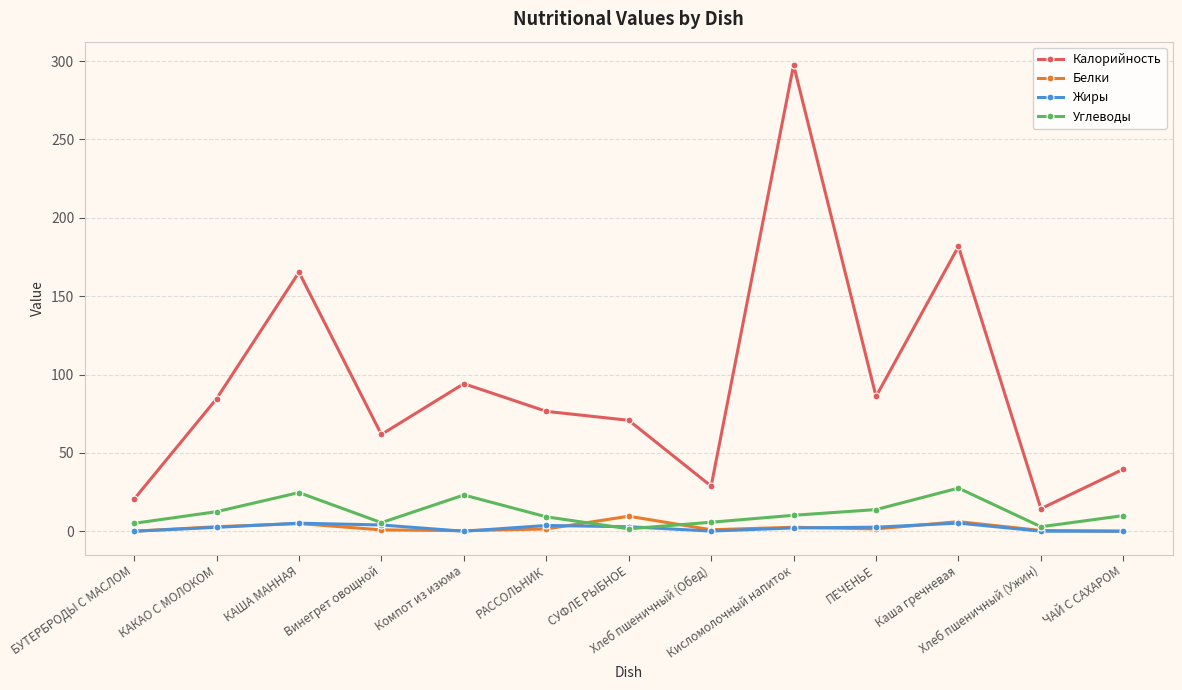

What is the greatest value displayed?

297.5